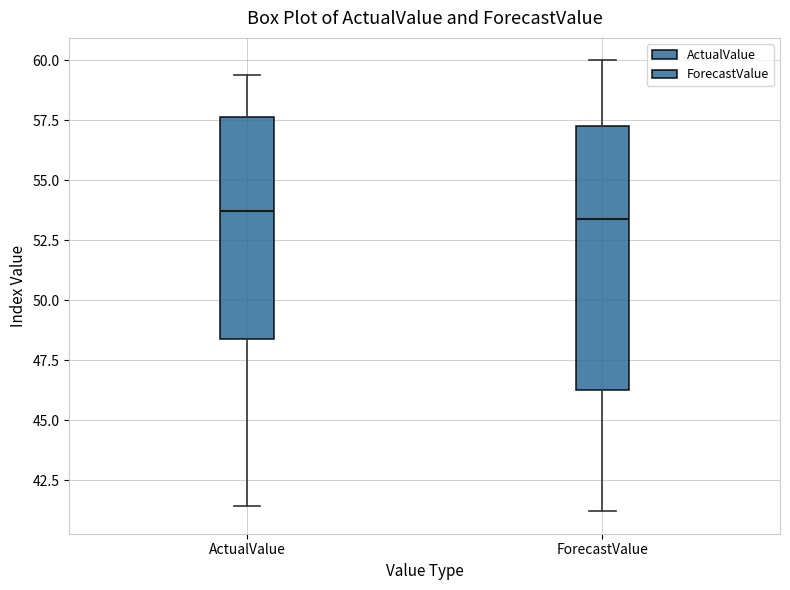

Reading left to right, read every box against the y-axis: the position of its median line, the range the box covers, and the ends of its whiskers. The values are not printed on the chart, so give them approximately, as read against the axis.

ActualValue: median 53.5, box 48.5 to 57.5, whiskers 41.5 to 59.5
ForecastValue: median 53.5, box 46.5 to 57.5, whiskers 41.0 to 60.0